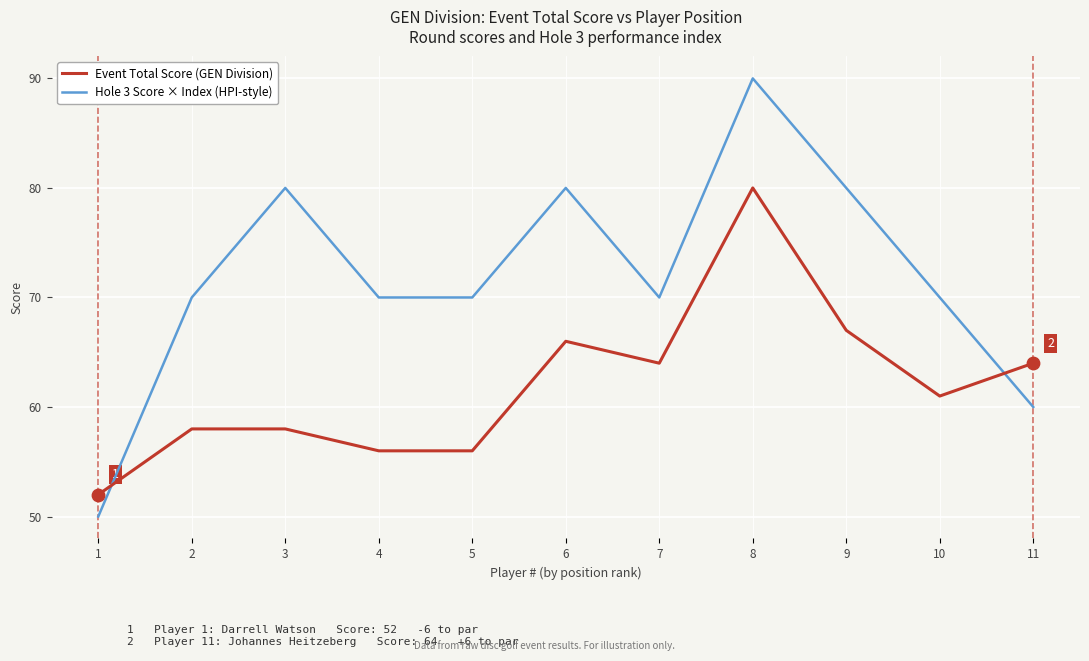

At how many categories does at least one series exceed 73?

4